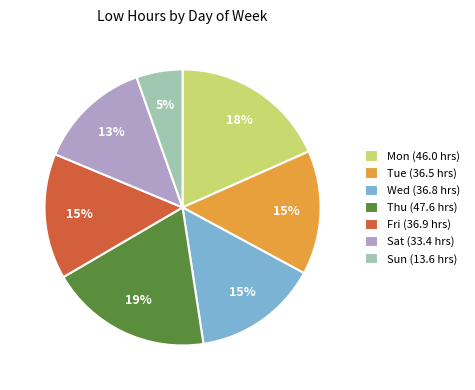

Is there any slice that represents more than half of the pie?

No